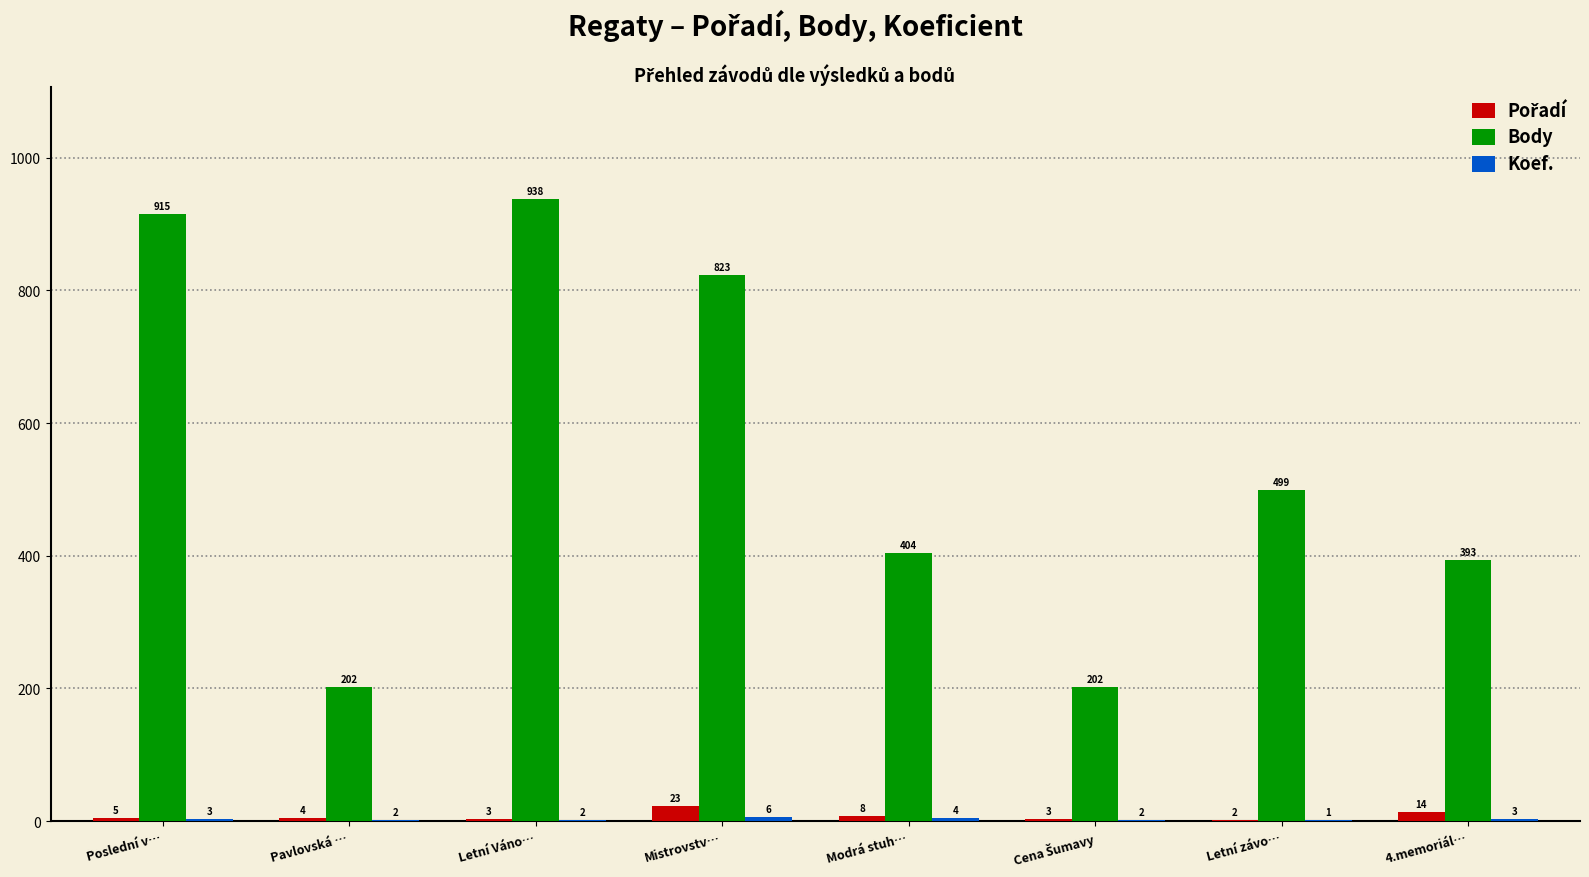

True or false: Body has a value of 112 at Pavlovská ….

False